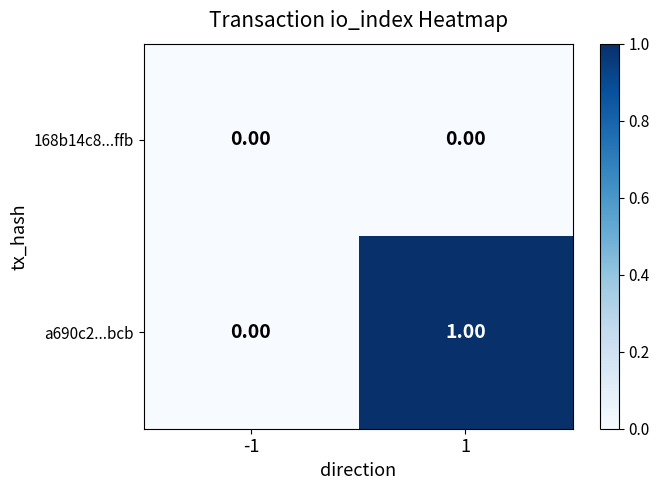

At which category is the sum across all series the highest?

1